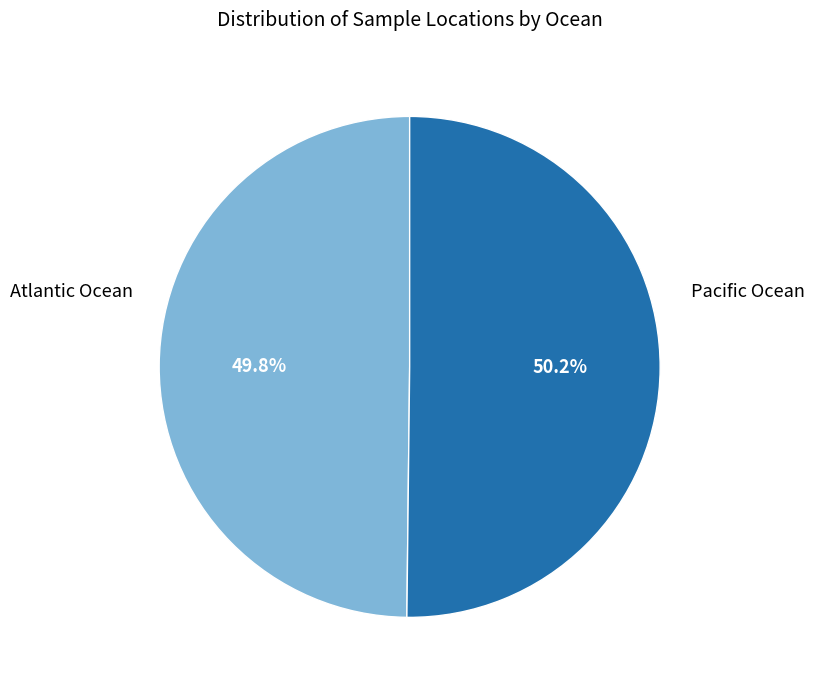

Is there a majority slice in this chart?

Yes